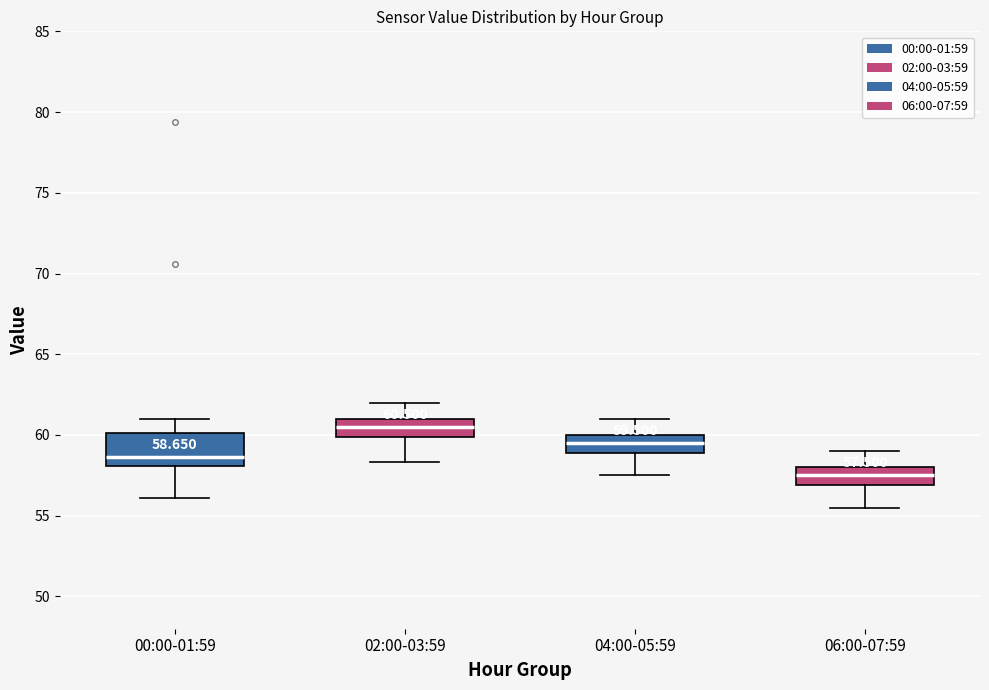

Which box's median line is the lowest?

06:00-07:59